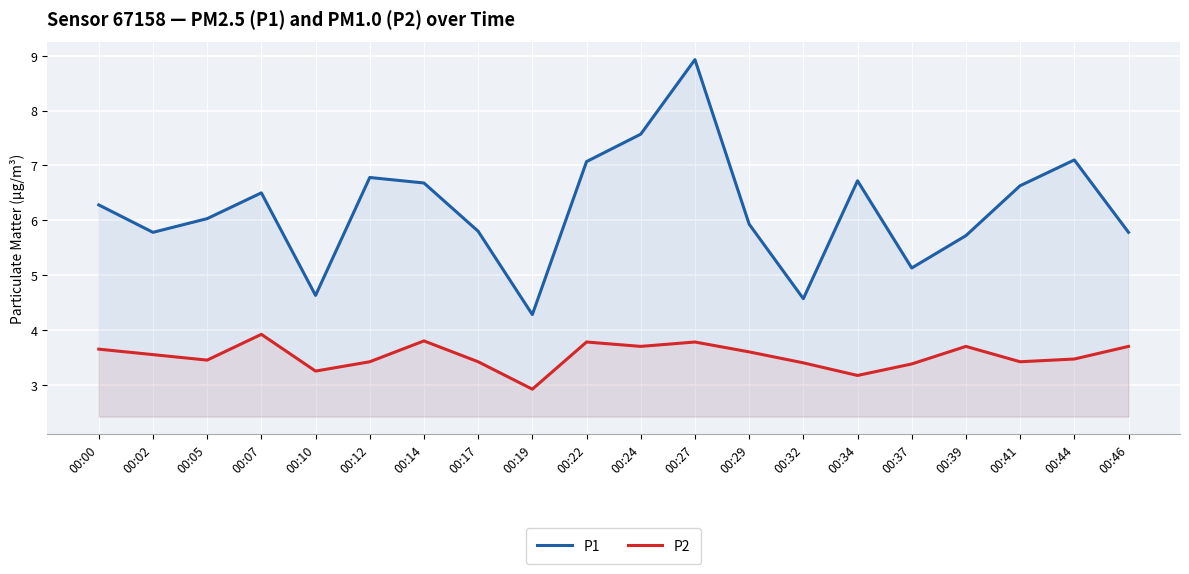

What is the value of the P1 point at the 11th from the left?

7.6